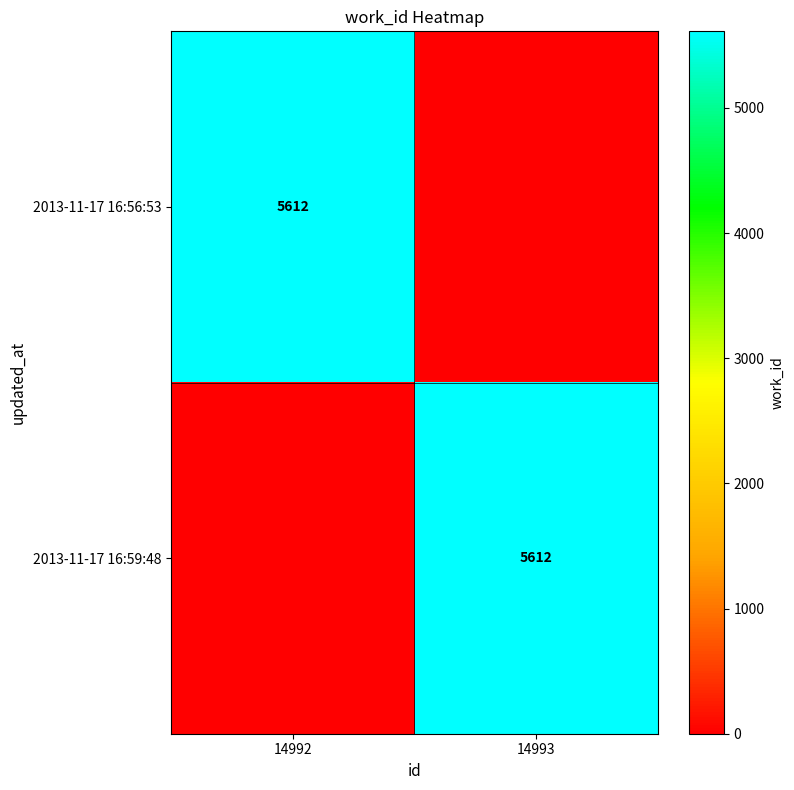

What is the difference between the maximum and minimum values in the 2013-11-17 16:56:53 series?

5612